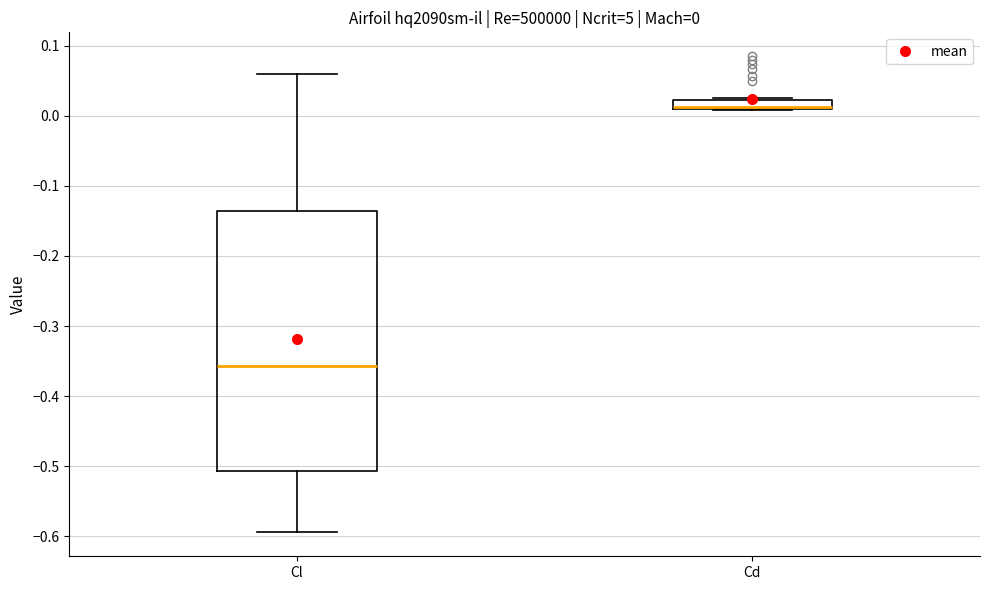

Comparing the boxes themselves (not the whiskers), which one is the tallest?

Cl